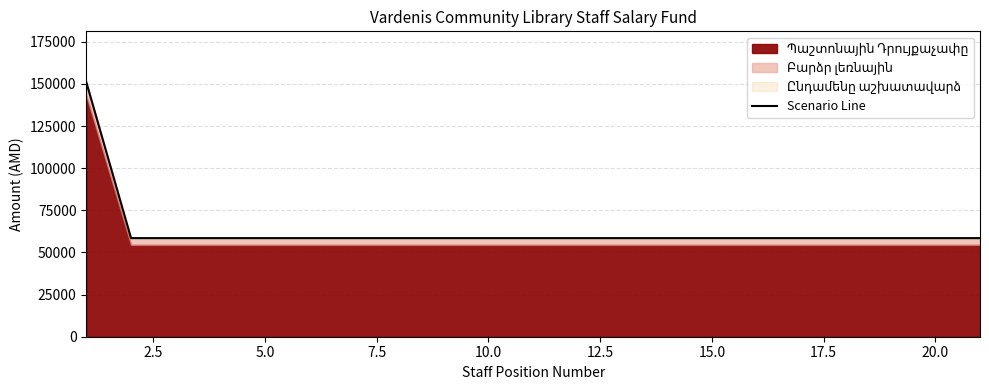

True or false: there are more than 0 points higher than both neighbors.

False